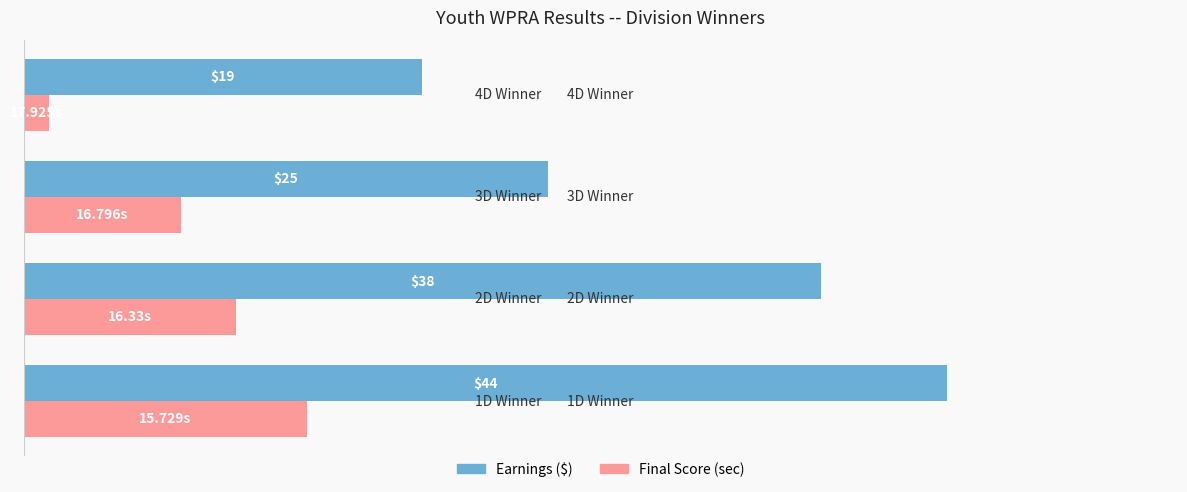

At which category is the sum across all series the highest?

1D Winner